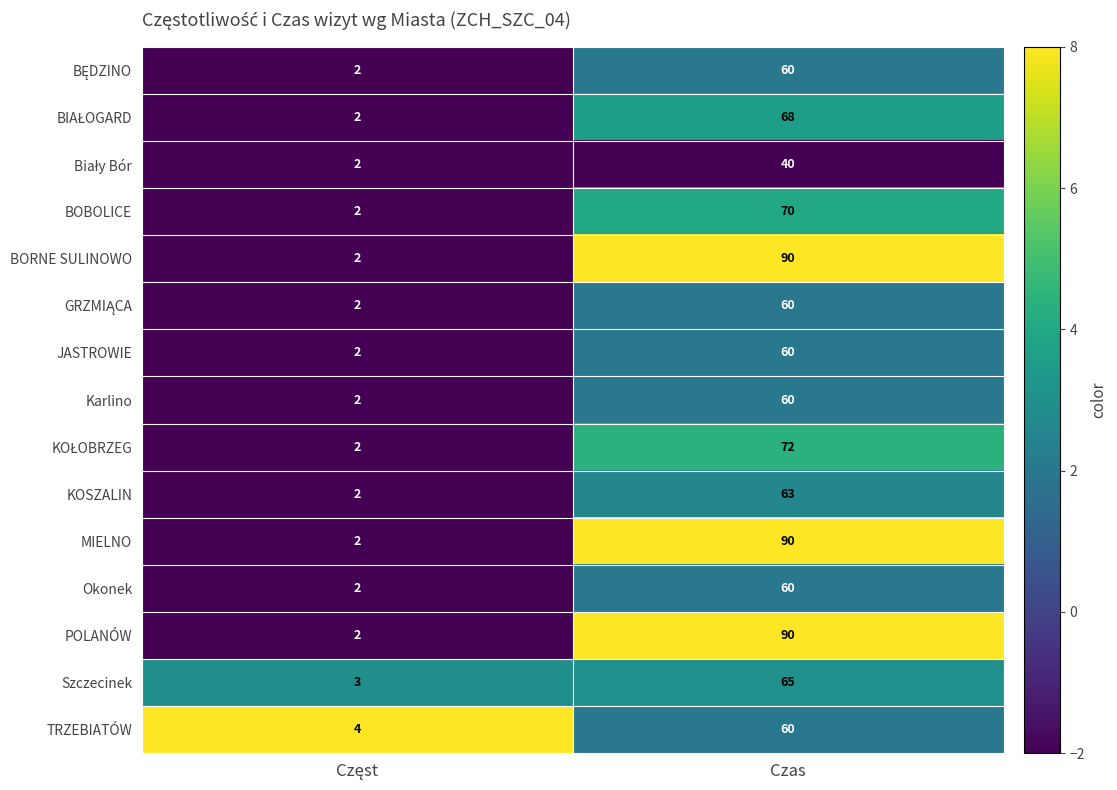

At which category does the chart reach its peak across all series?

Czas